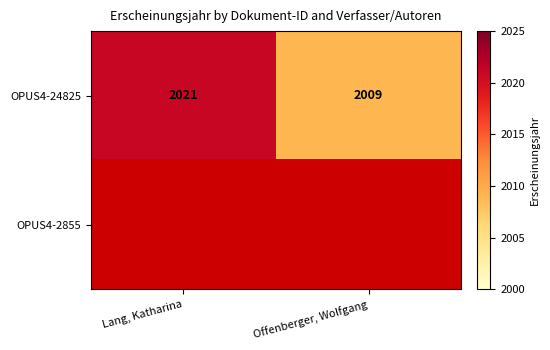

At which category does the chart reach its peak across all series?

Lang, Katharina